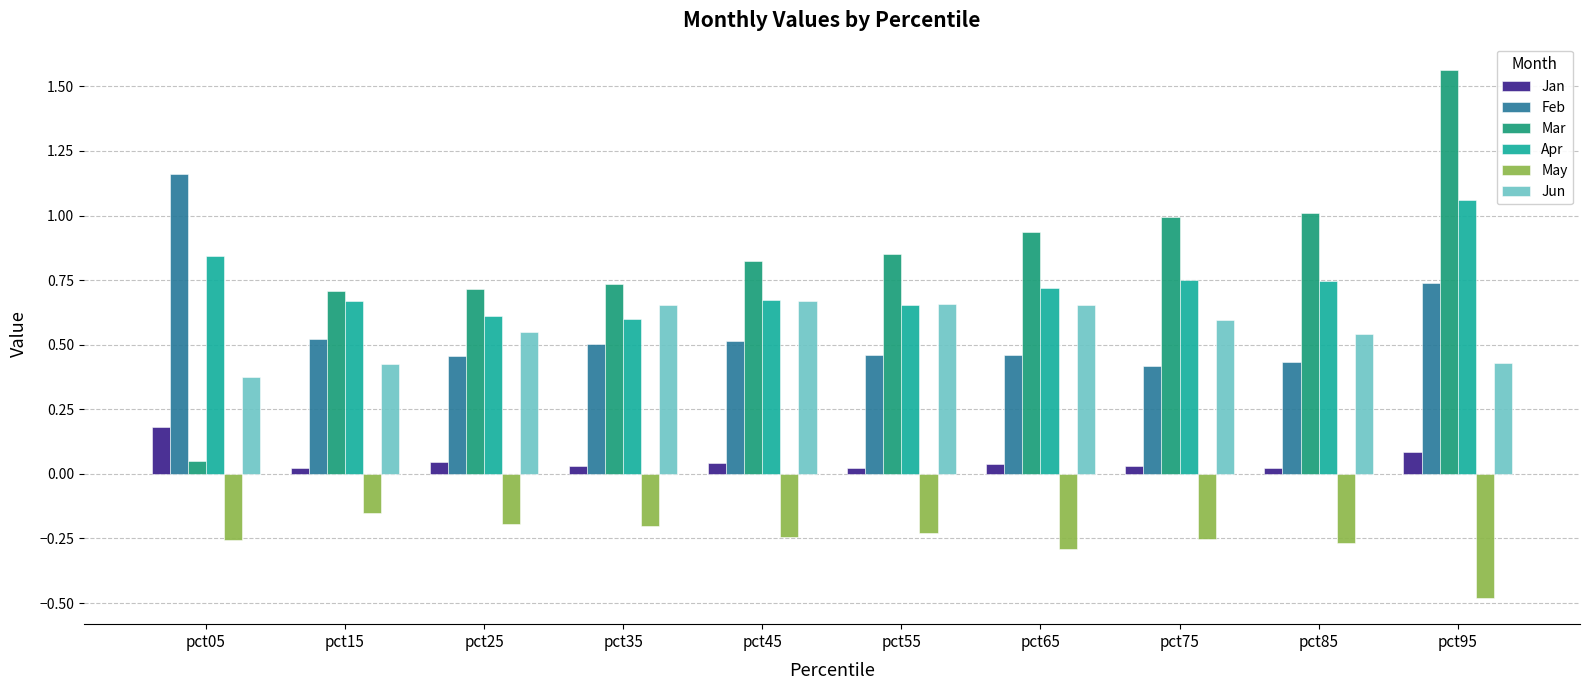

What is the difference between the maximum and minimum values in the Jun series?

0.3